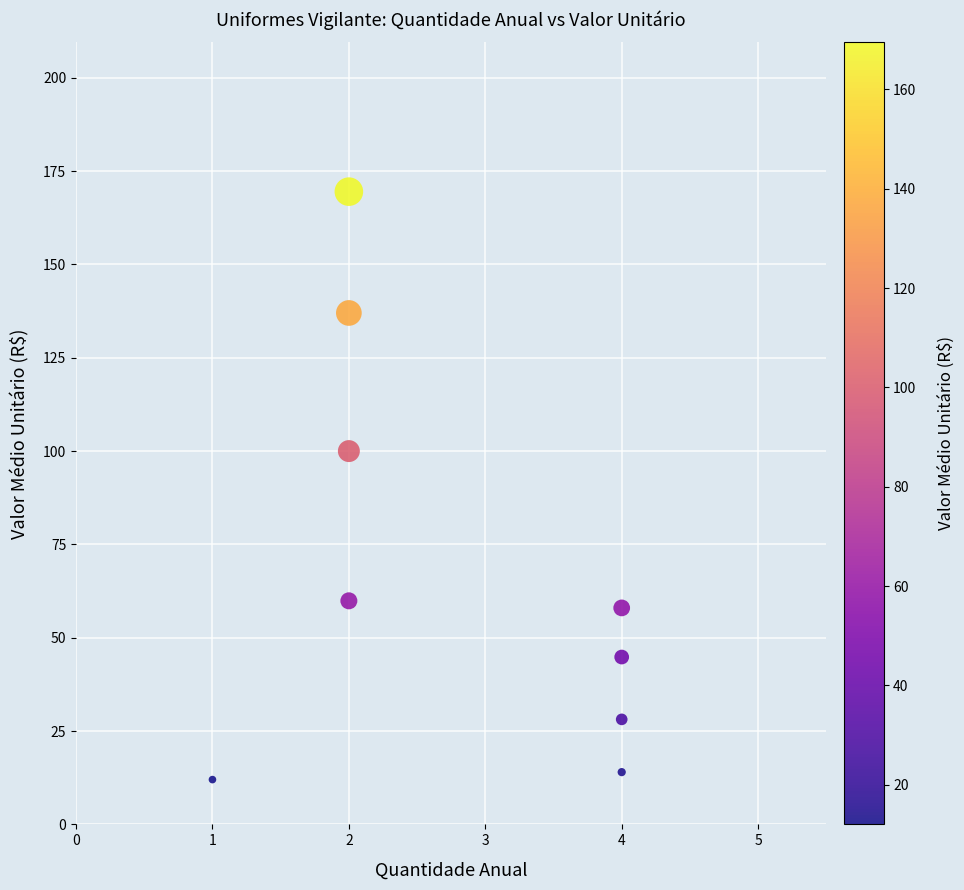

What Y value in the scatter plot is closest to 90?

100.0